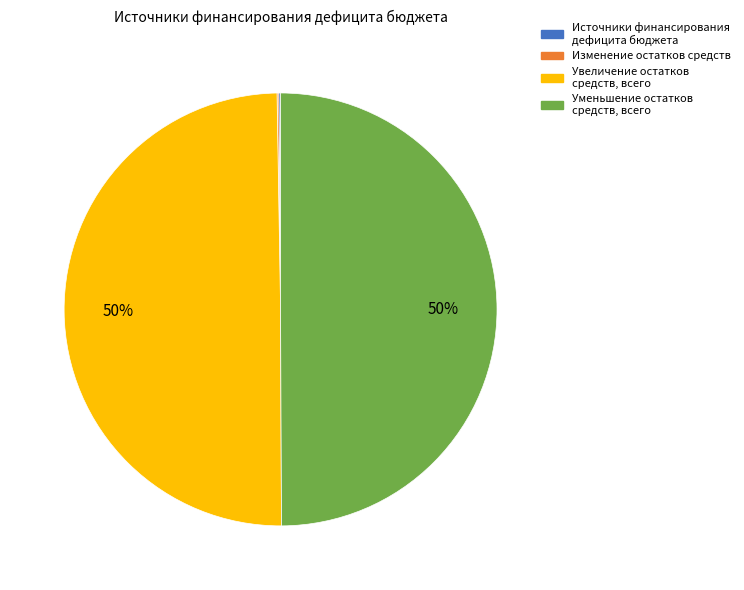

To the nearest percent, what is the average slice percentage?

25%